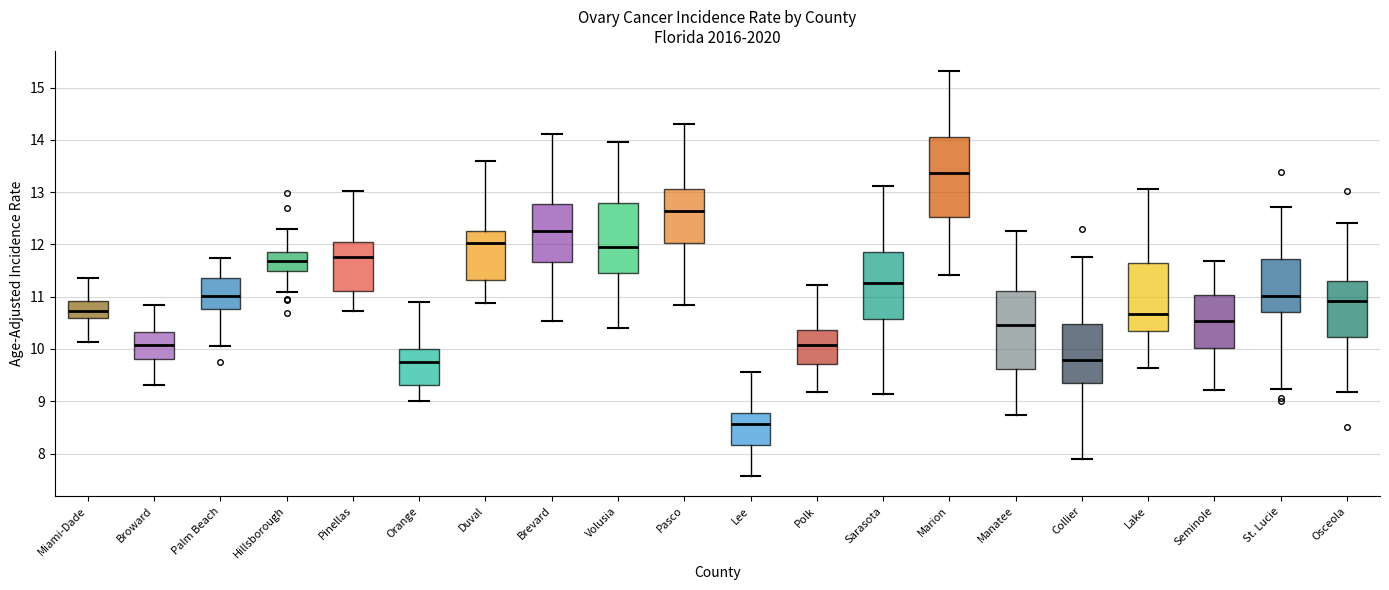

Reading left to right, transcribe this box plot: for each box, give where its median line is, the range the box spans, and where its two whiskers end, as read against the y-axis. The values are not printed on the chart, so give them approximately, as read against the axis.

Miami-Dade: median 10.7, box 10.6 to 10.9, whiskers 10.1 to 11.4
Broward: median 10.1, box 9.8 to 10.3, whiskers 9.3 to 10.8
Palm Beach: median 11.0, box 10.8 to 11.4, whiskers 10.1 to 11.7
Hillsborough: median 11.7, box 11.5 to 11.9, whiskers 11.1 to 12.3
Pinellas: median 11.8, box 11.1 to 12.0, whiskers 10.7 to 13.0
Orange: median 9.7, box 9.3 to 10.0, whiskers 9.0 to 10.9
Duval: median 12.0, box 11.3 to 12.2, whiskers 10.9 to 13.6
Brevard: median 12.3, box 11.7 to 12.8, whiskers 10.5 to 14.1
Volusia: median 12.0, box 11.5 to 12.8, whiskers 10.4 to 14.0
Pasco: median 12.6, box 12.0 to 13.1, whiskers 10.8 to 14.3
Lee: median 8.6, box 8.2 to 8.8, whiskers 7.6 to 9.6
Polk: median 10.1, box 9.7 to 10.4, whiskers 9.2 to 11.2
Sarasota: median 11.3, box 10.6 to 11.9, whiskers 9.1 to 13.1
Marion: median 13.4, box 12.5 to 14.1, whiskers 11.4 to 15.3
Manatee: median 10.5, box 9.6 to 11.1, whiskers 8.7 to 12.3
Collier: median 9.8, box 9.4 to 10.5, whiskers 7.9 to 11.8
Lake: median 10.7, box 10.3 to 11.6, whiskers 9.6 to 13.1
Seminole: median 10.5, box 10.0 to 11.0, whiskers 9.2 to 11.7
St. Lucie: median 11.0, box 10.7 to 11.7, whiskers 9.2 to 12.7
Osceola: median 10.9, box 10.2 to 11.3, whiskers 9.2 to 12.4